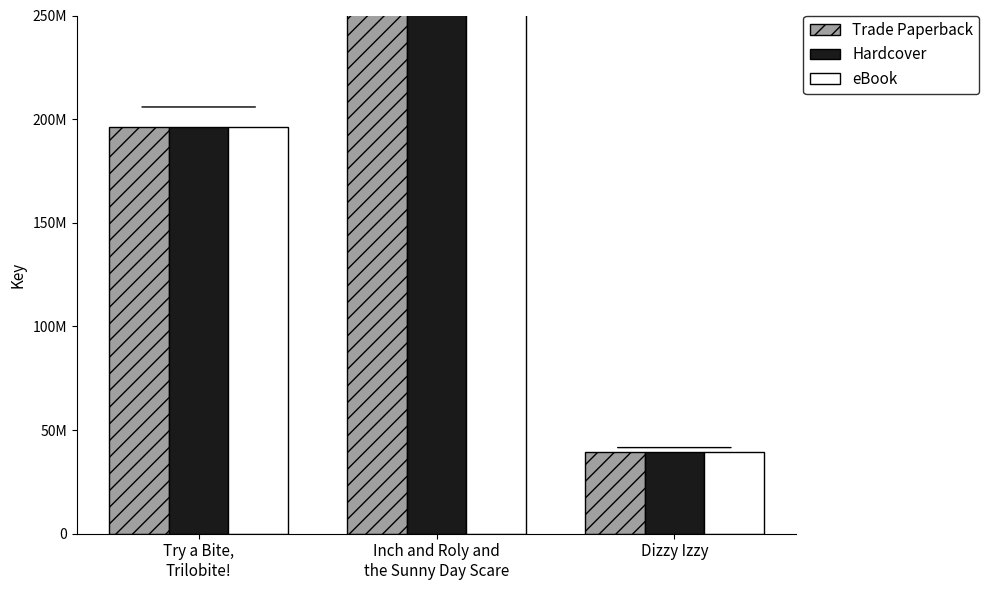

Which category has the lowest value in the Hardcover series?

Dizzy Izzy